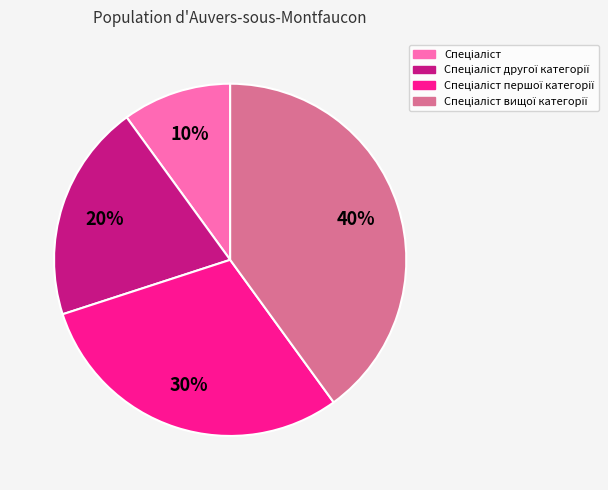

How many slices are in this pie chart?

4